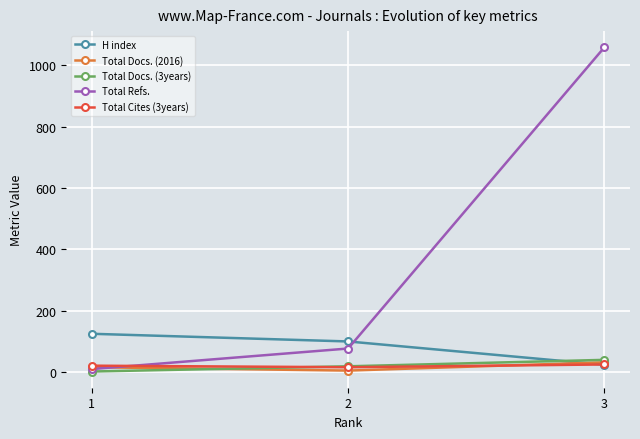

Count the number of data series in this chart.

5